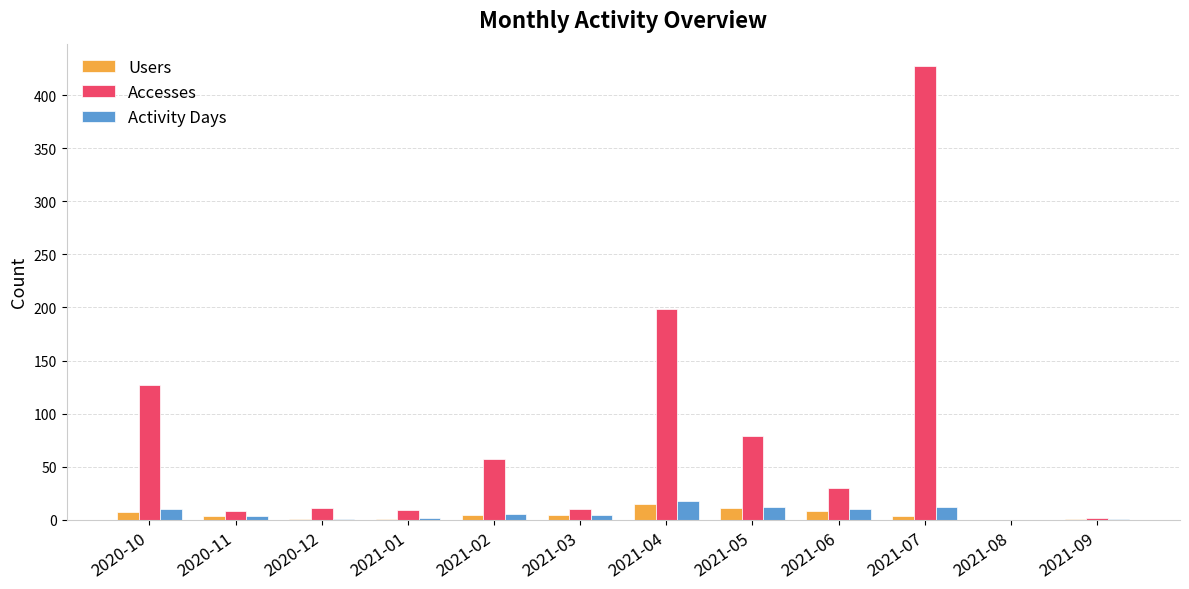

Count the number of categories in the chart.

12